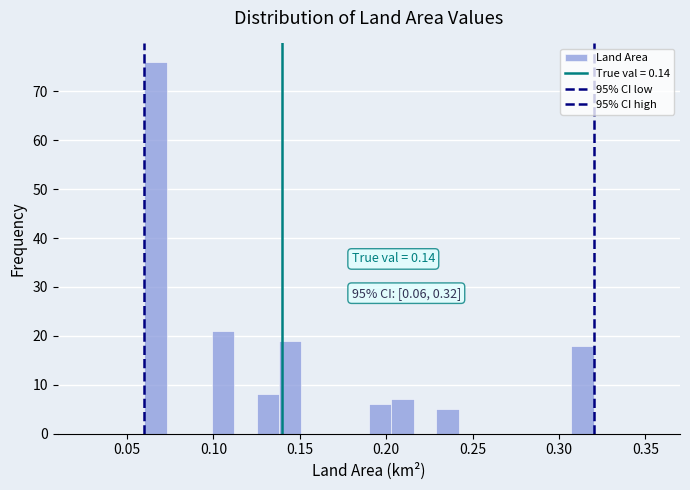

Read against the x-axis, roughly where is the centre of the tallest bar?

0.065